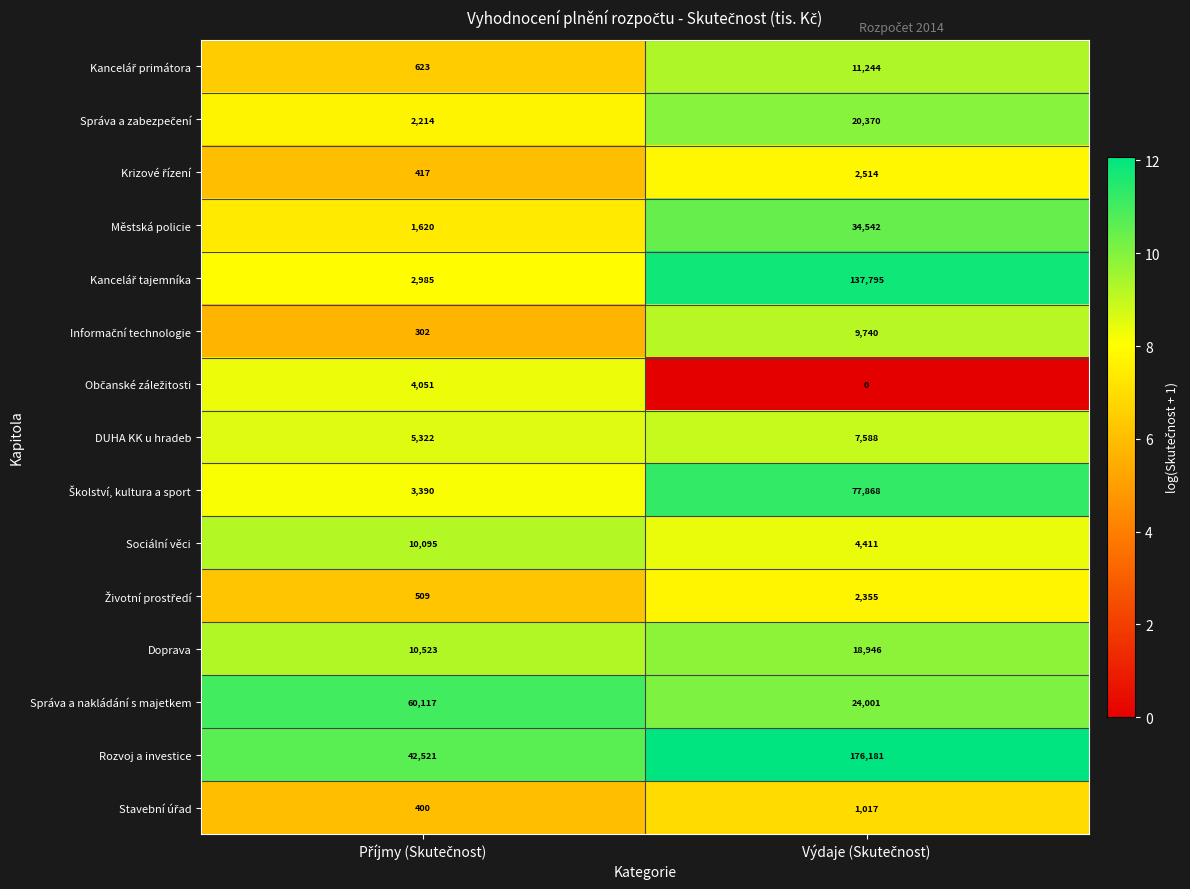

What is the difference between the maximum and minimum values in the DUHA KK u hradeb series?

2266